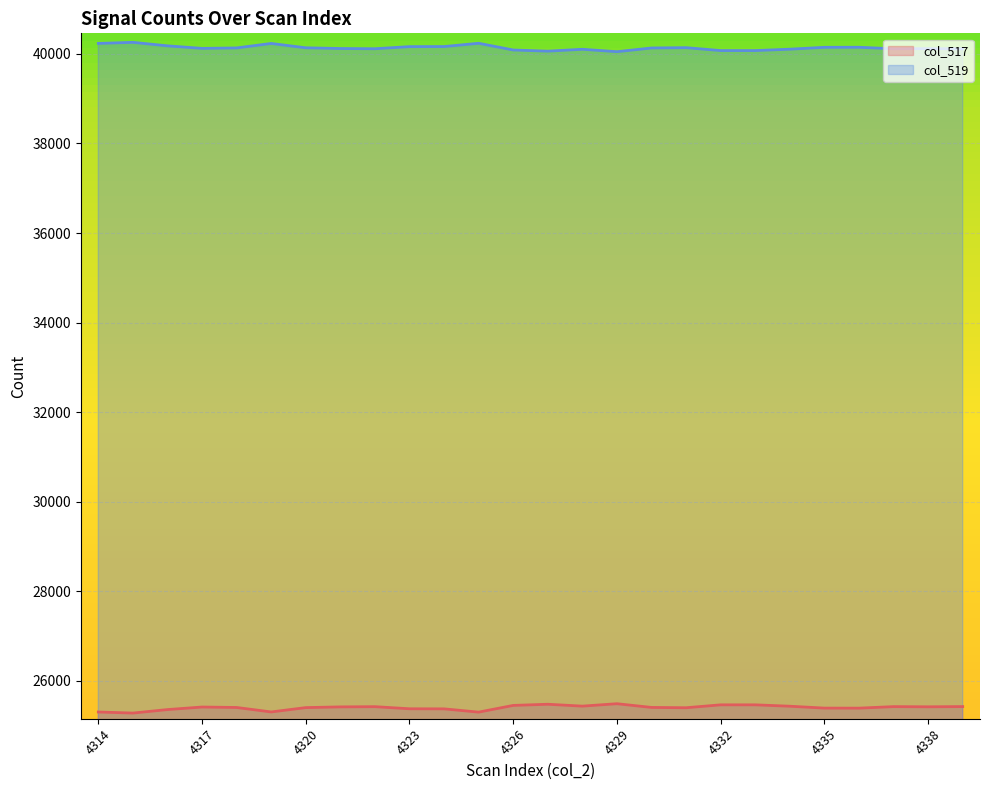

What is the greatest value displayed?

40259